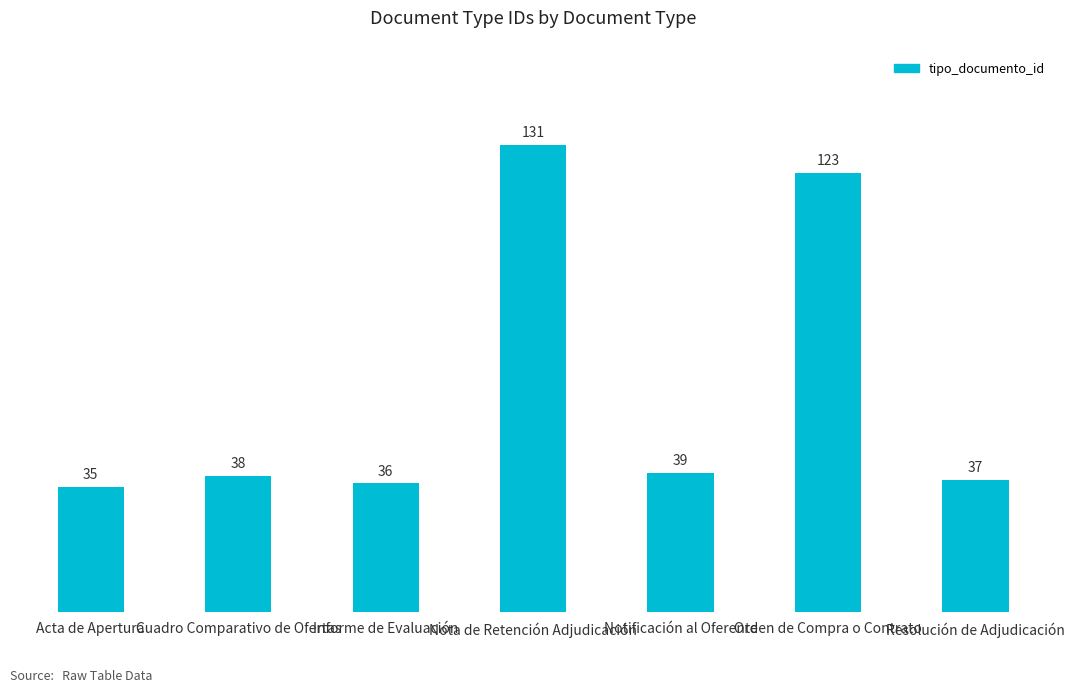

What is the label of the 4th bar from the left?

Nota de Retención Adjudicación